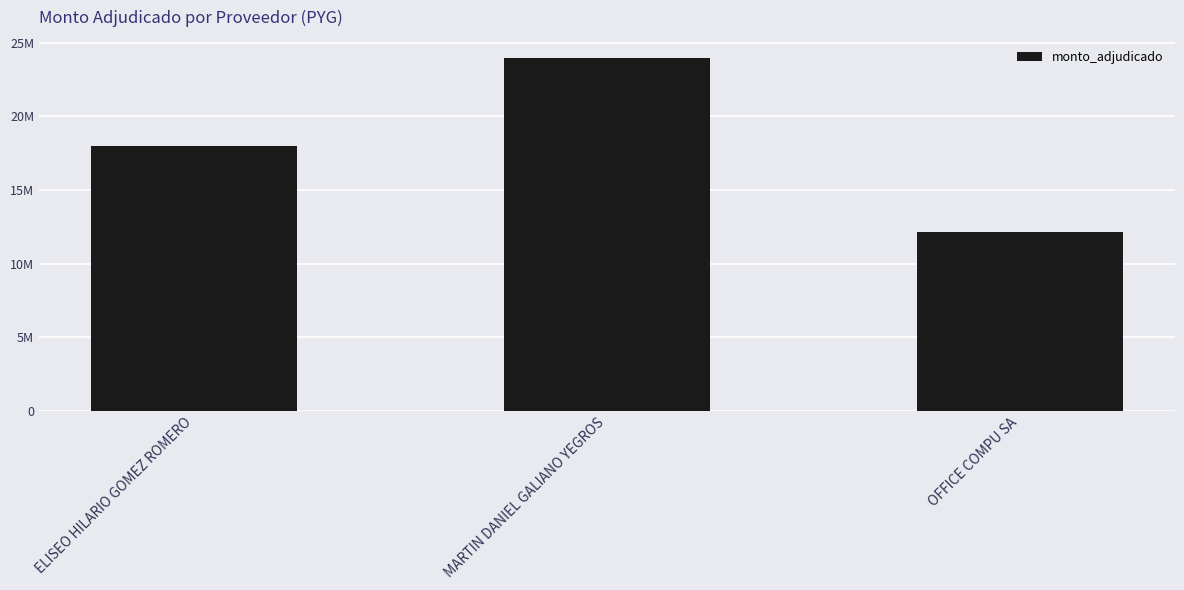

What is the sum of all values?

54120210